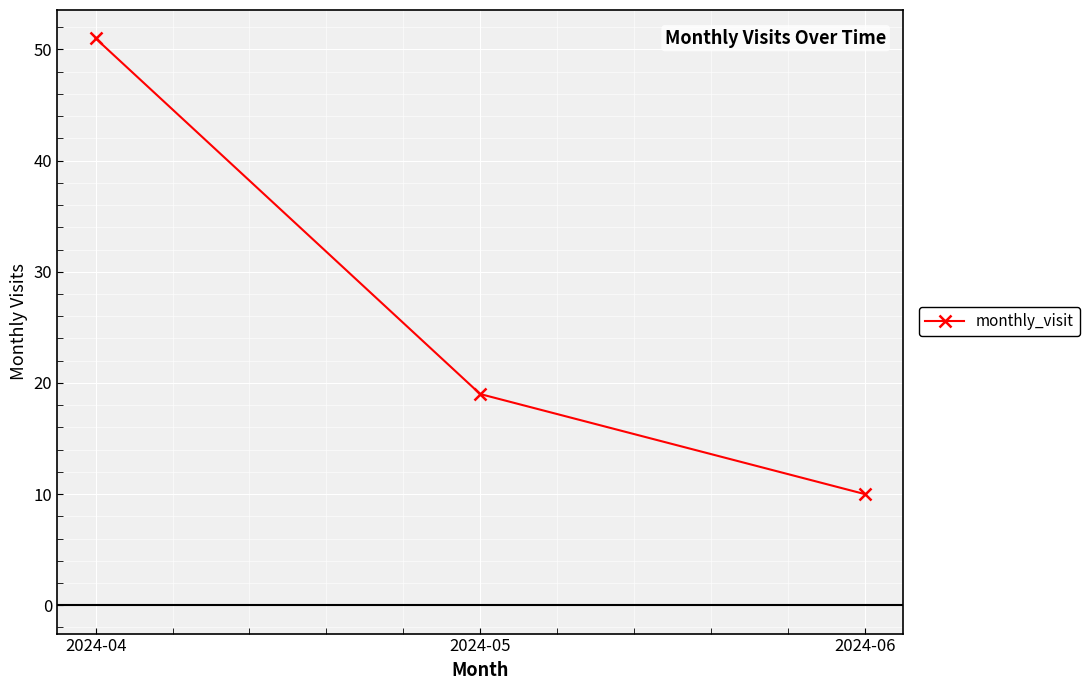

Reading left to right, extract all data points from this chart.

2024-04=51	2024-05=19	2024-06=10